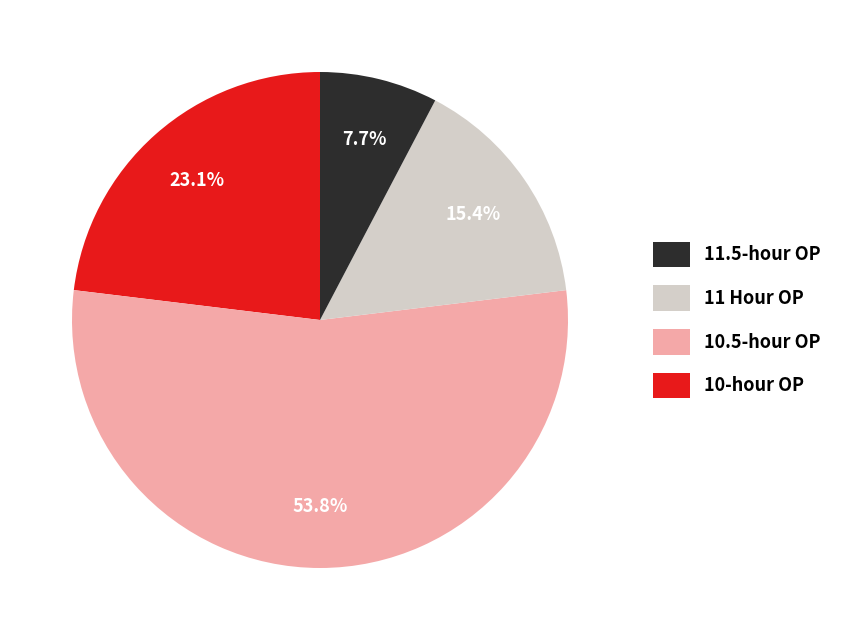

How much of the chart is everything except 10.5-hour OP?

84.6%